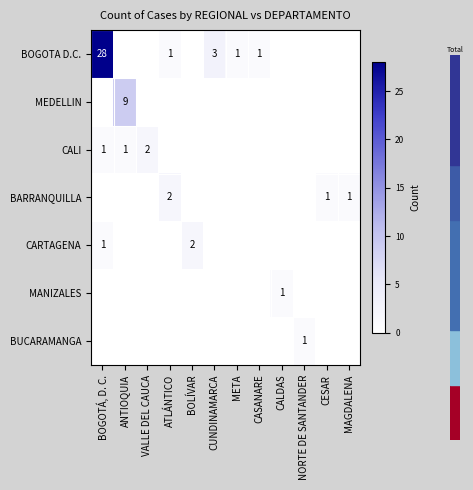

At which category does the chart reach its minimum across all series?

ANTIOQUIA